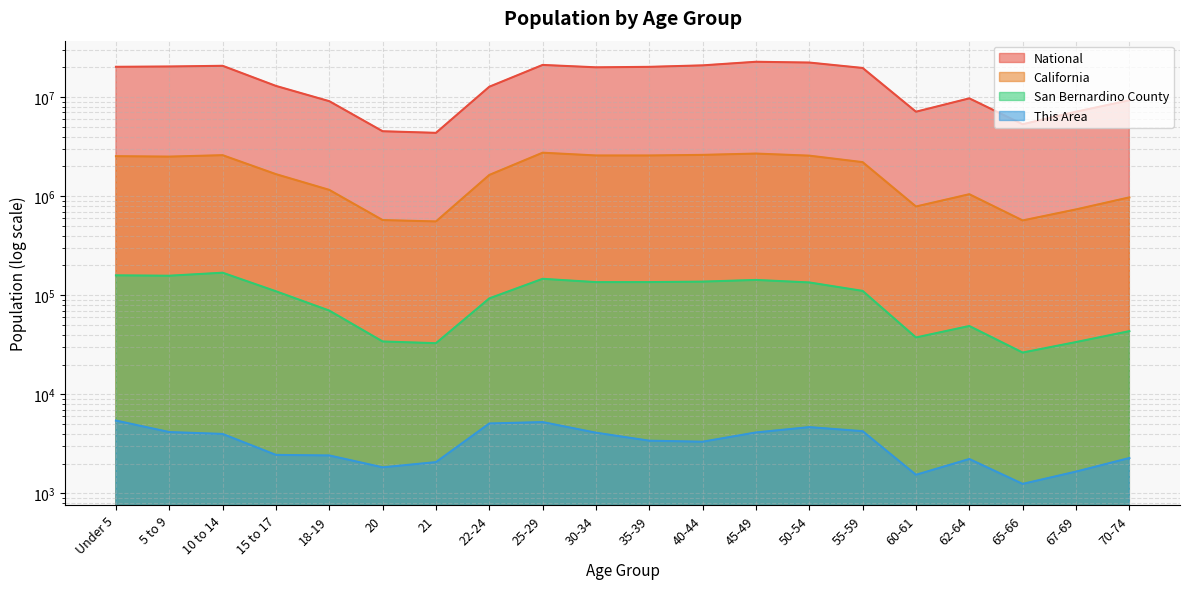

Reading left to right, list all the values displayed in this chart.

This Area: 5437	4162	3984	2448	2417	1834	2069	5080	5248	4101	3404	3326	4124	4668	4248	1542	2225	1248	1660	2276
San Bernardino County: 158790	157368	168792	109638	69989	34153	32817	92938	146477	135614	135711	137238	142691	134603	110620	37493	48930	26402	33687	43406
California: 2531333	2505839	2590930	1666938	1157002	573642	555775	1636532	2744409	2573468	2573579	2609131	2689819	2562552	2204296	786276	1045921	568817	734741	971778
National: 20201362	20348657	20677194	12954254	9086089	4519129	4354294	12712576	21101849	19962099	20179642	20890964	22708591	22298125	19664805	7113727	9704197	5319902	7115361	9278166